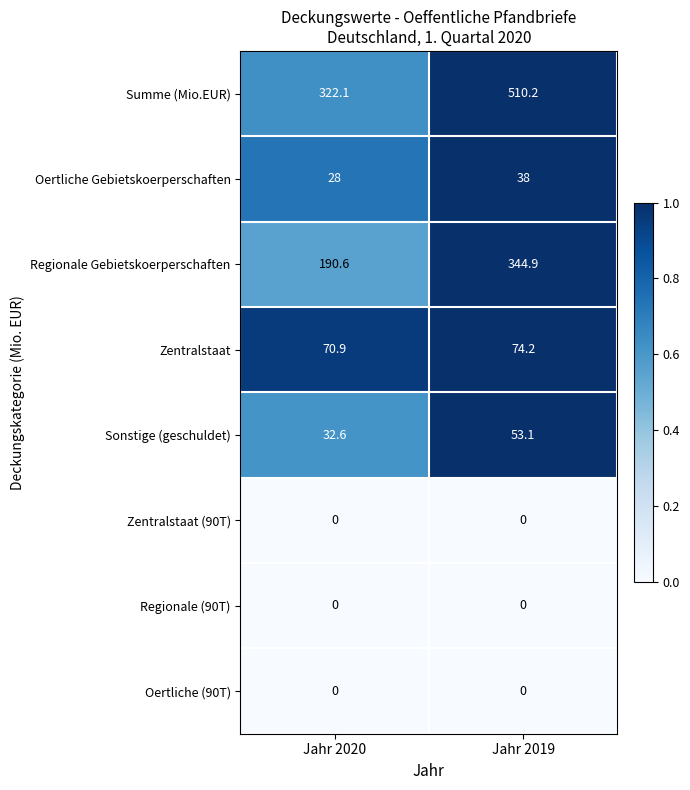

What value does the Oertliche Gebietskoerperschaften series have at Jahr 2019?

38.0